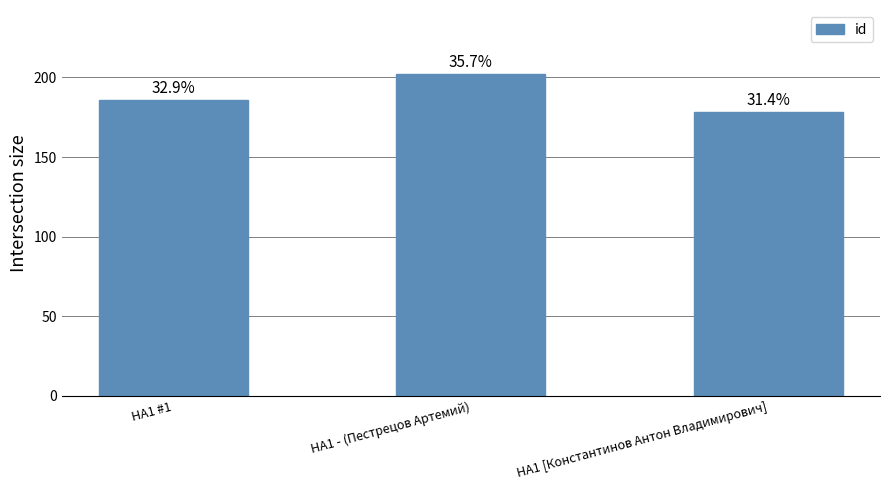

Are the bars horizontal?

No